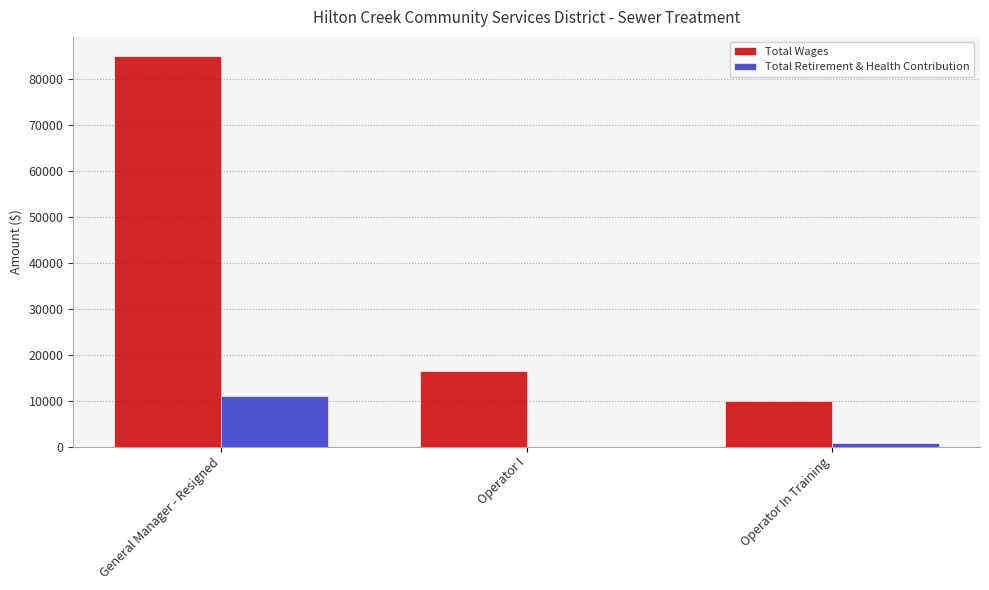

How many data points does each series have?

3